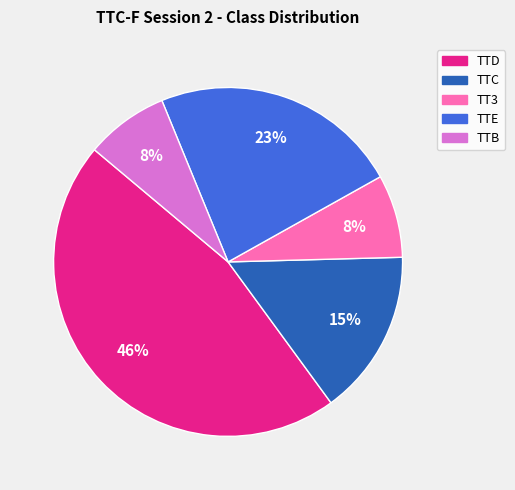

To the nearest percent, what is the combined percentage of TT3 and TTD?

54%